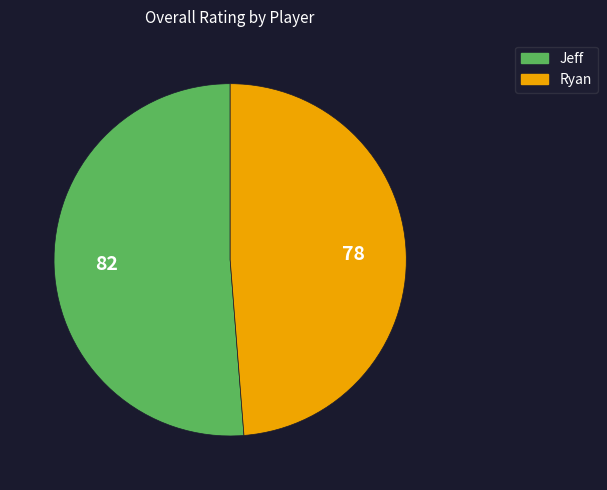

Do Jeff and Ryan together represent more than half of the pie?

Yes